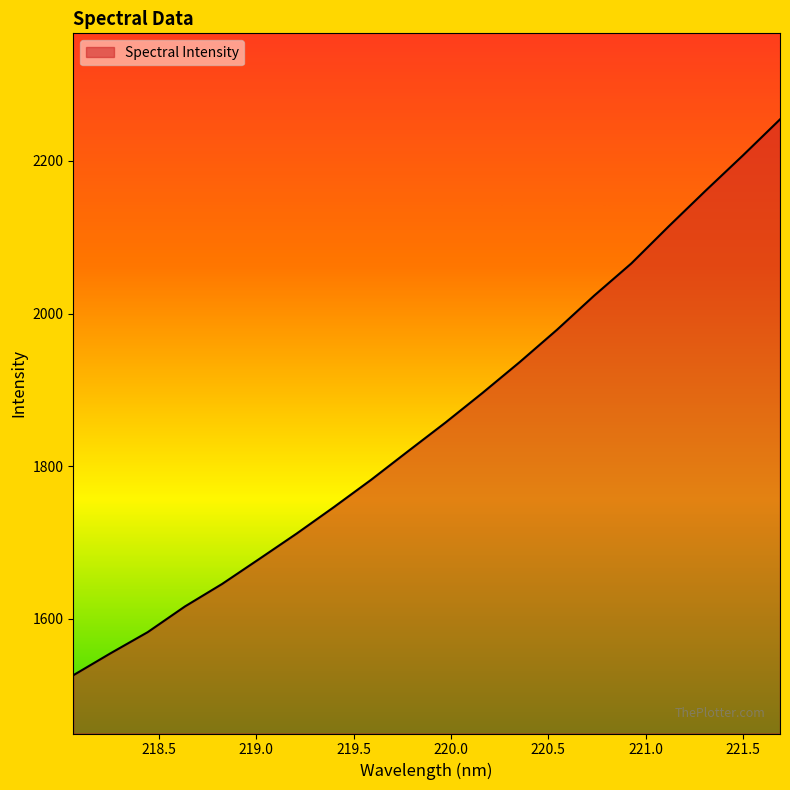

What is the greatest value displayed?

2254.5